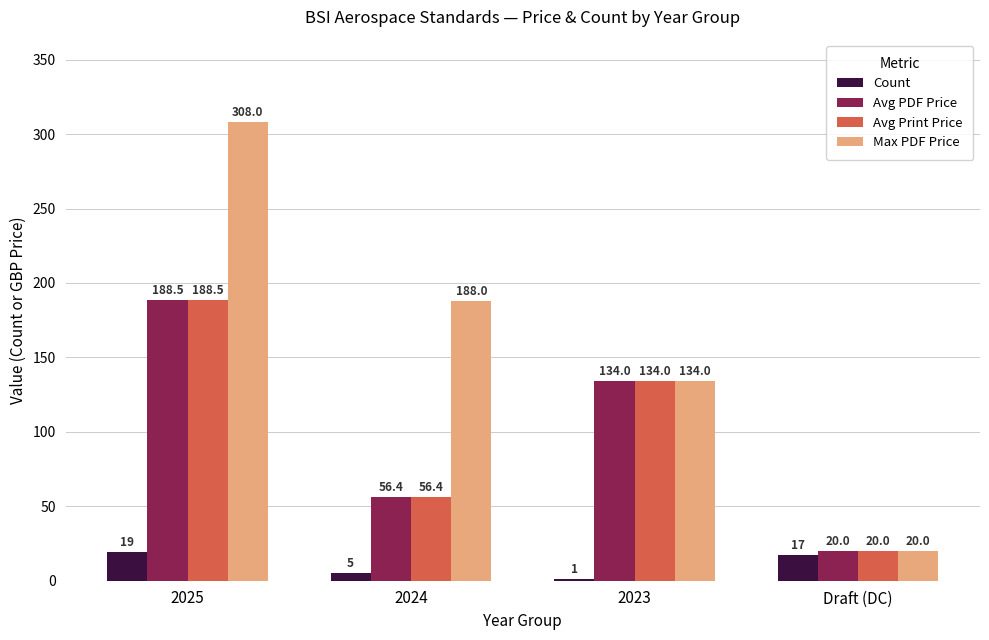

Where is Max PDF Price nearest to the value 164?

2024